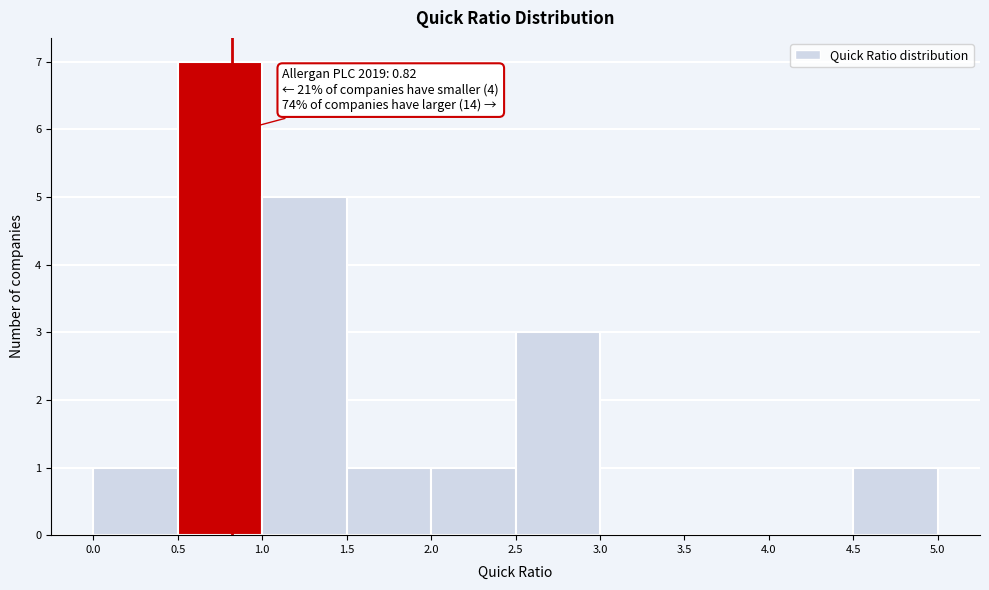

Which range on the x-axis has the tallest bar?

0.5 to 1.0